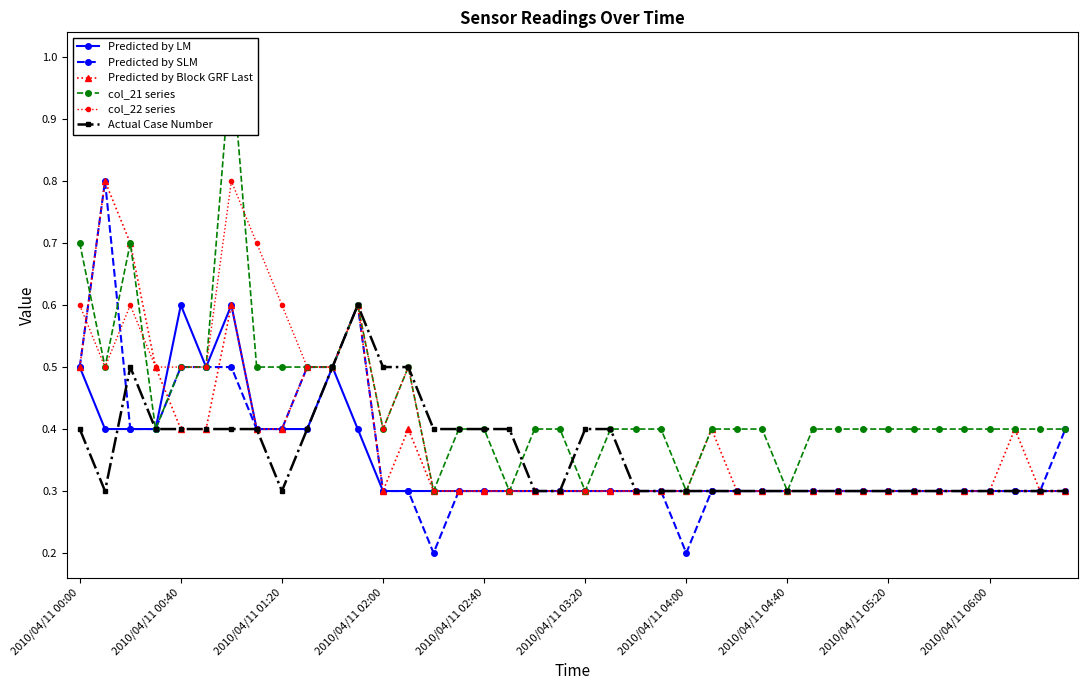

True or false: Predicted by Block GRF Last has more than 0 points higher than both neighbors.

True